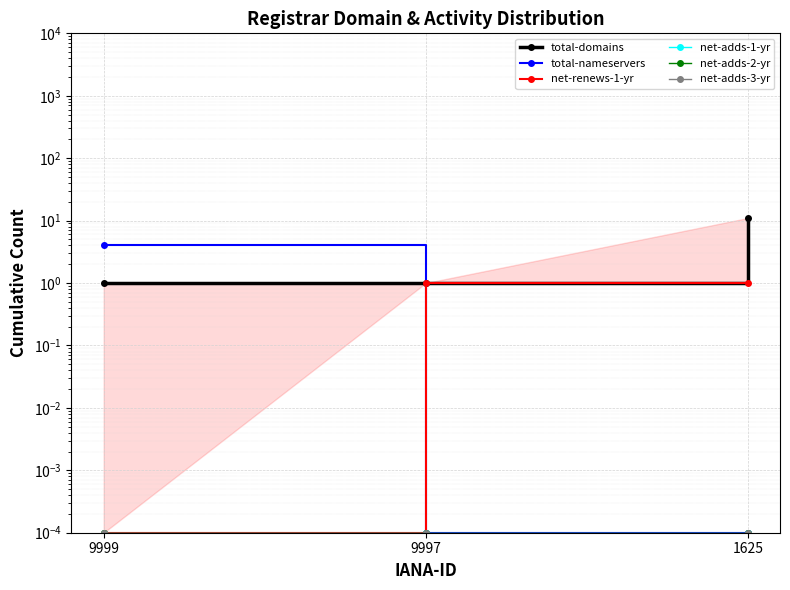

Which series has the largest total across all categories?

total-domains